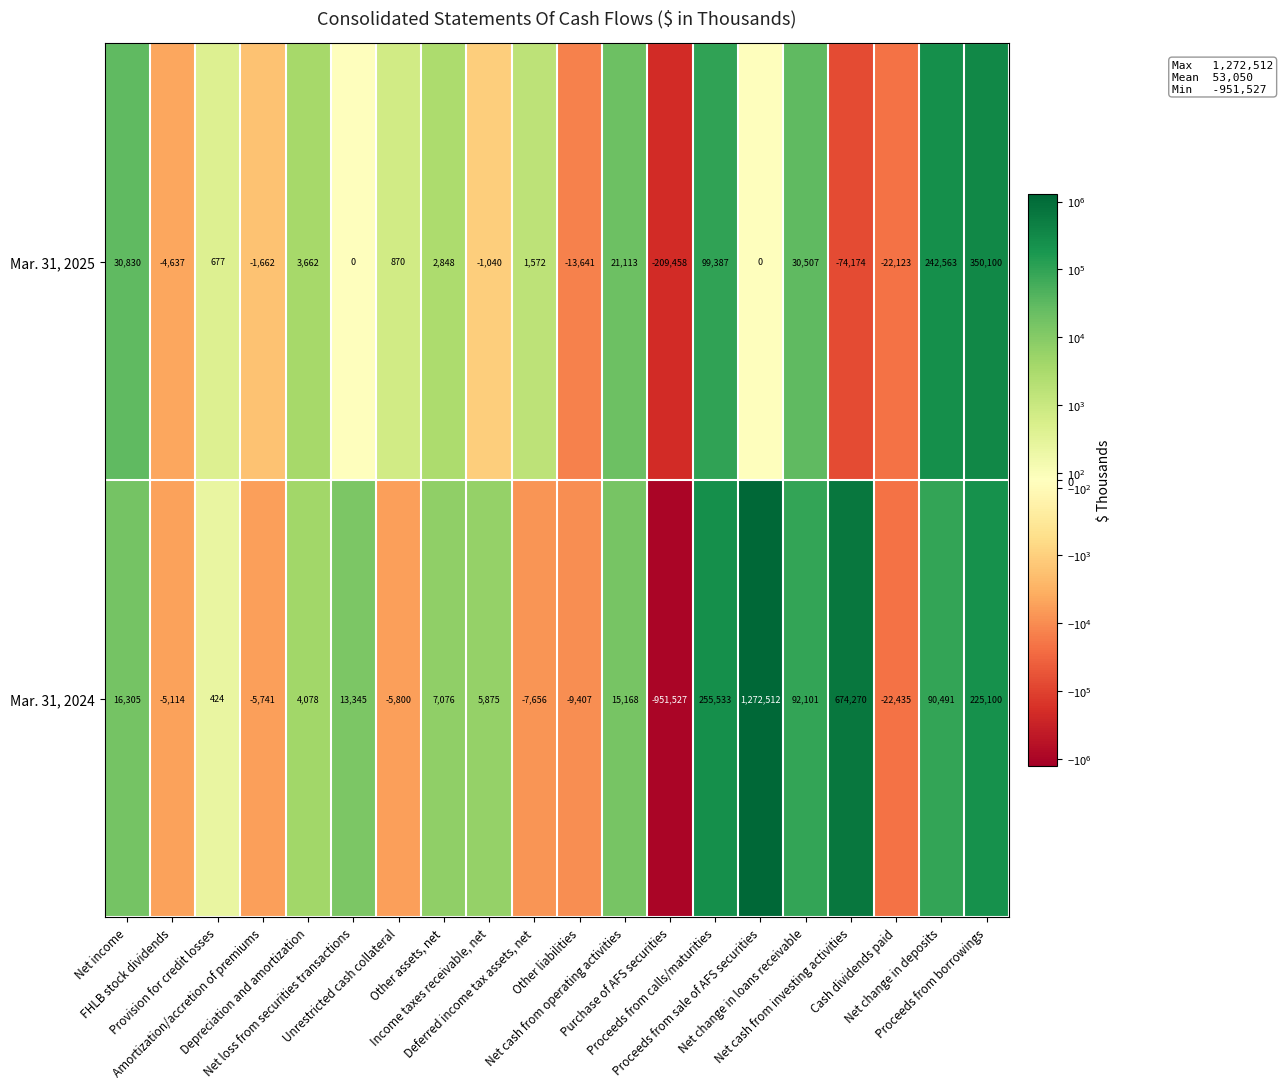

Which series has the largest total across all categories?

Mar. 31, 2024